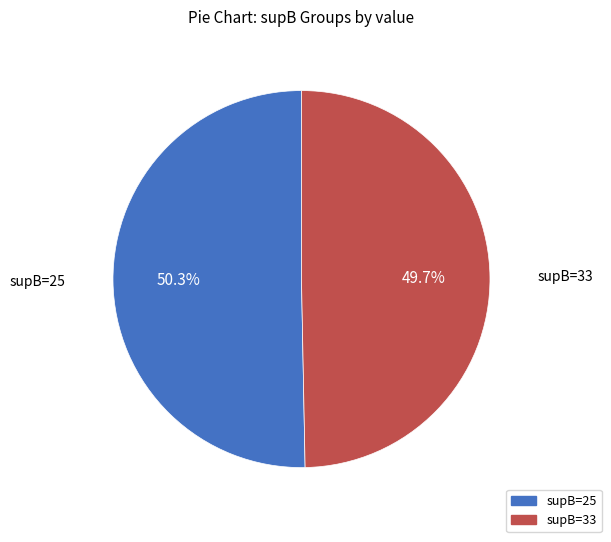

Is there a majority slice in this chart?

Yes